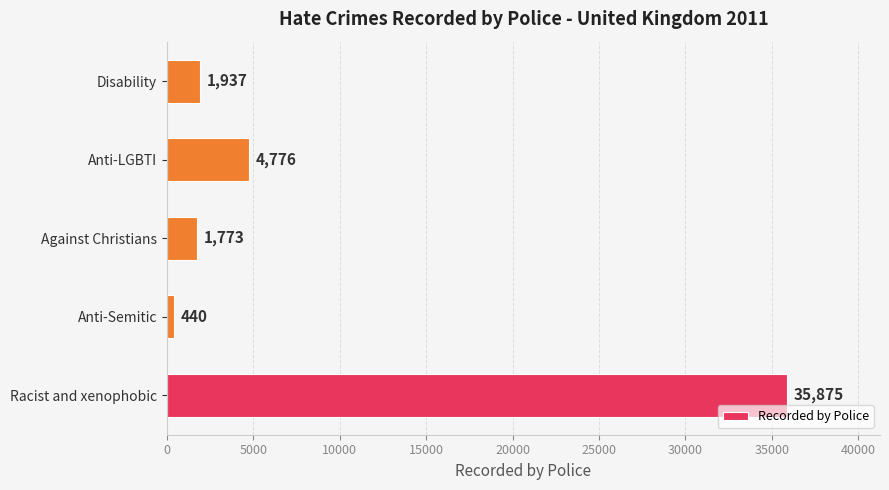

What value does the data have at Against Christians, to the nearest 50?

1750